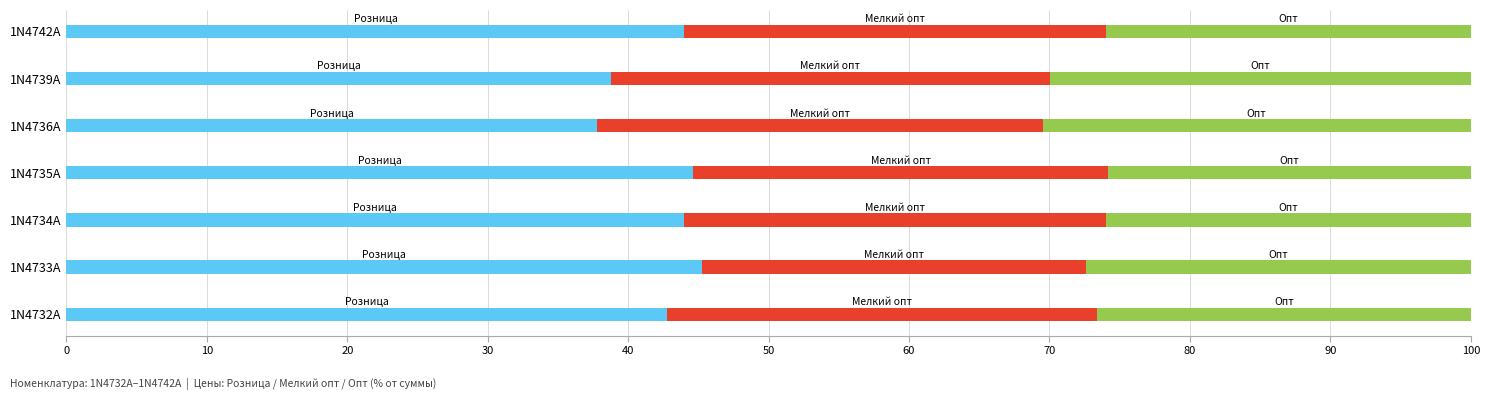

What is the total value across all series at 1N4734A?

100.0